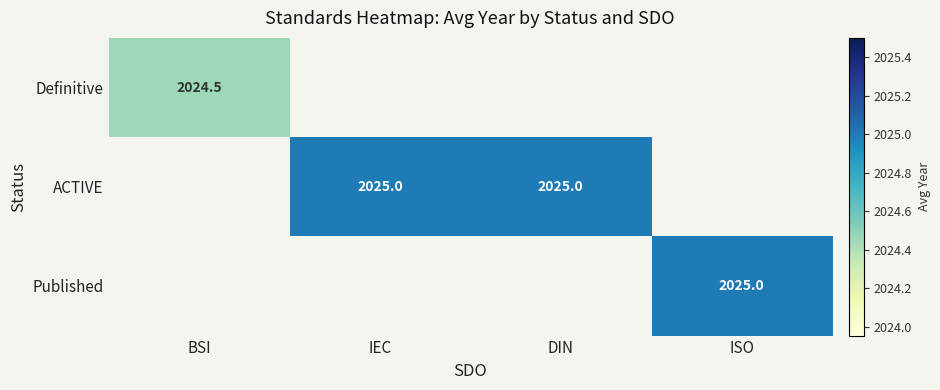

Count the number of categories in the chart.

4